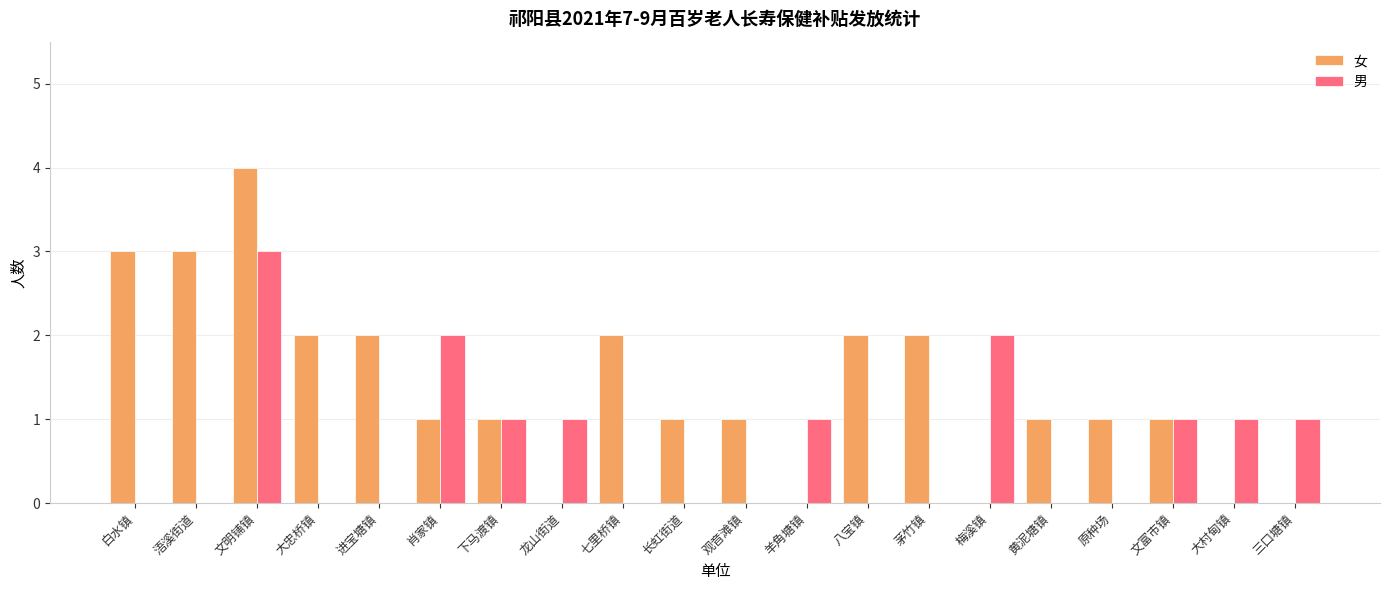

What is the total value across all series at 文明铺镇?

7